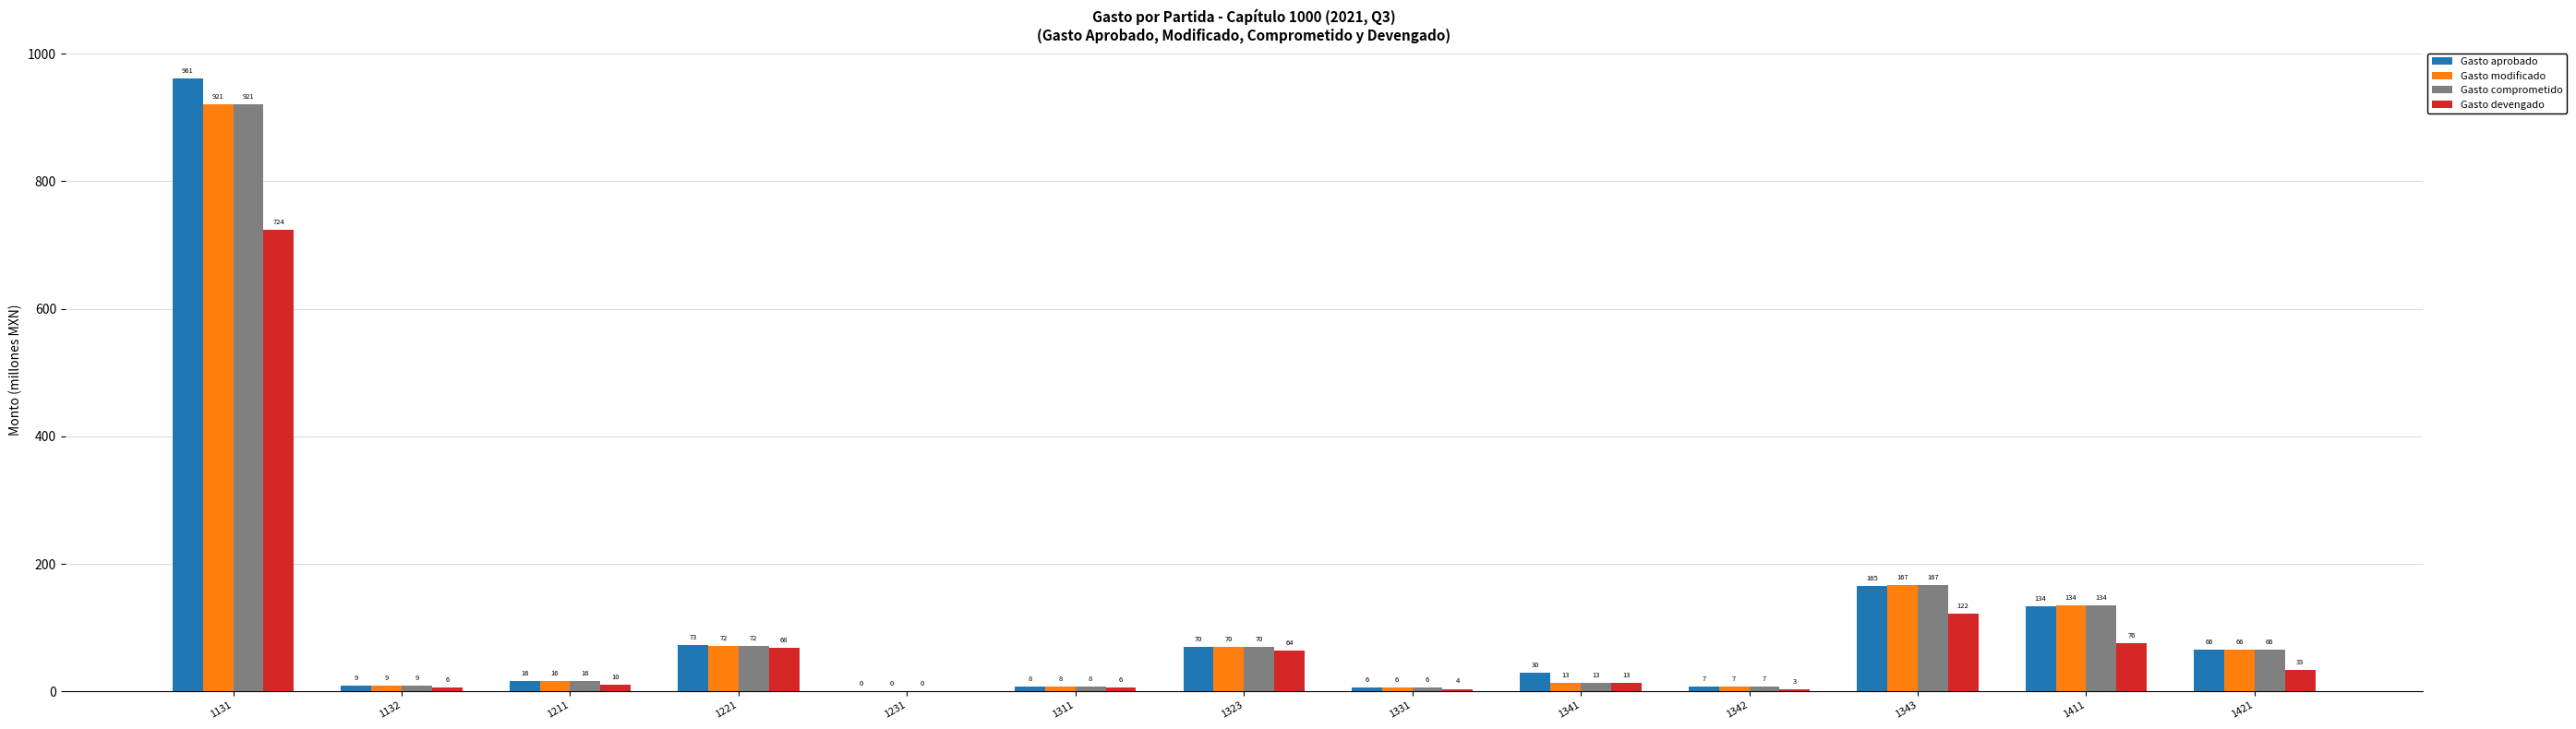

What are all the series names shown in the legend?

Gasto aprobado, Gasto modificado, Gasto comprometido, Gasto devengado